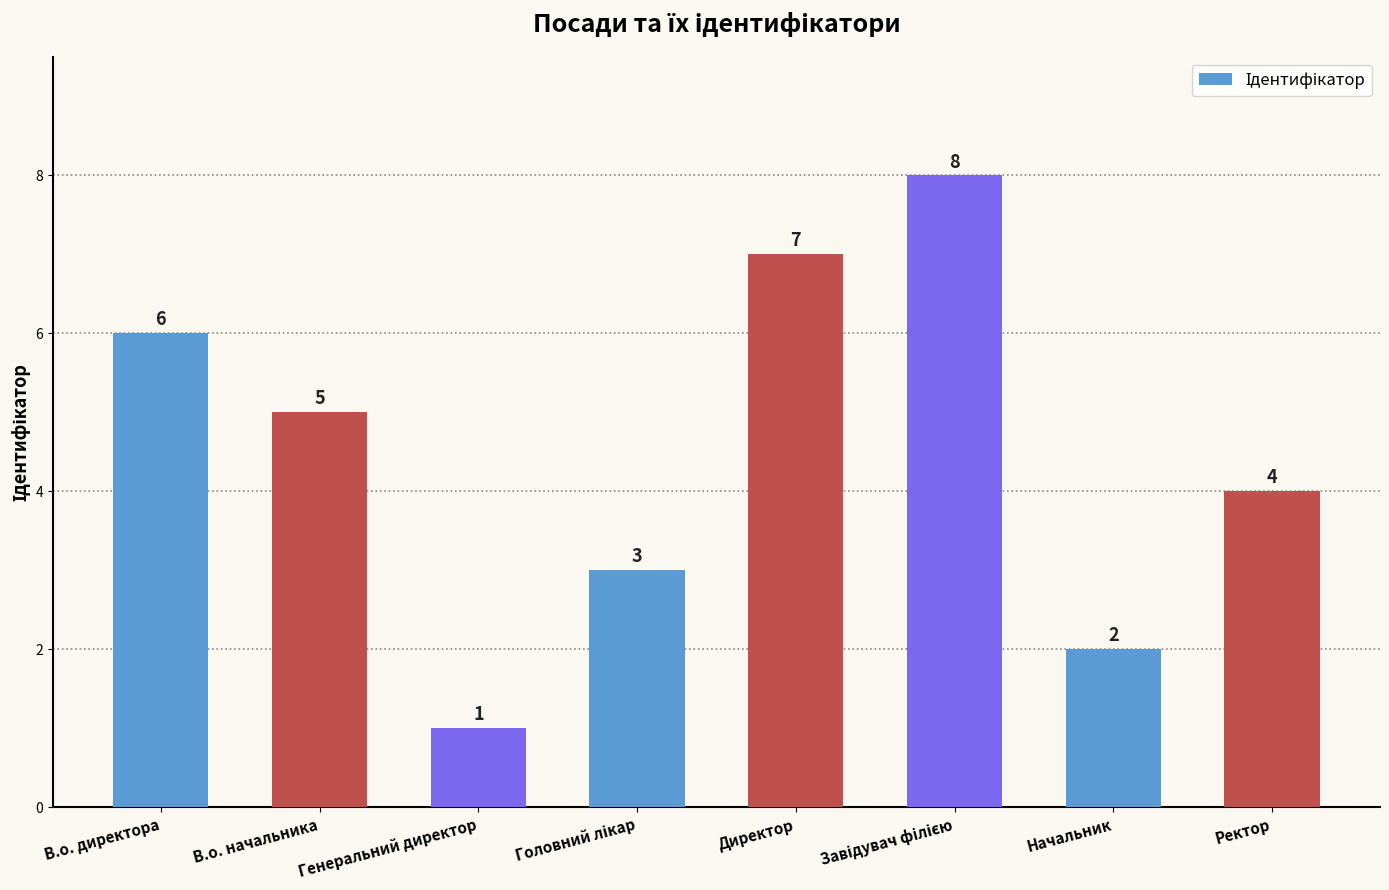

True or false: the data shows 2 at В.о. директора.

False